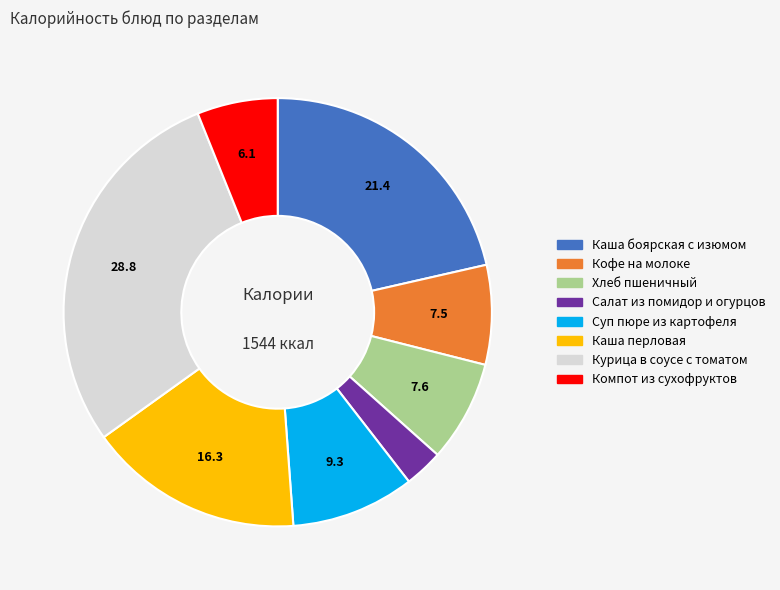

Which category has the biggest portion of the pie?

Курица в соусе с томатом